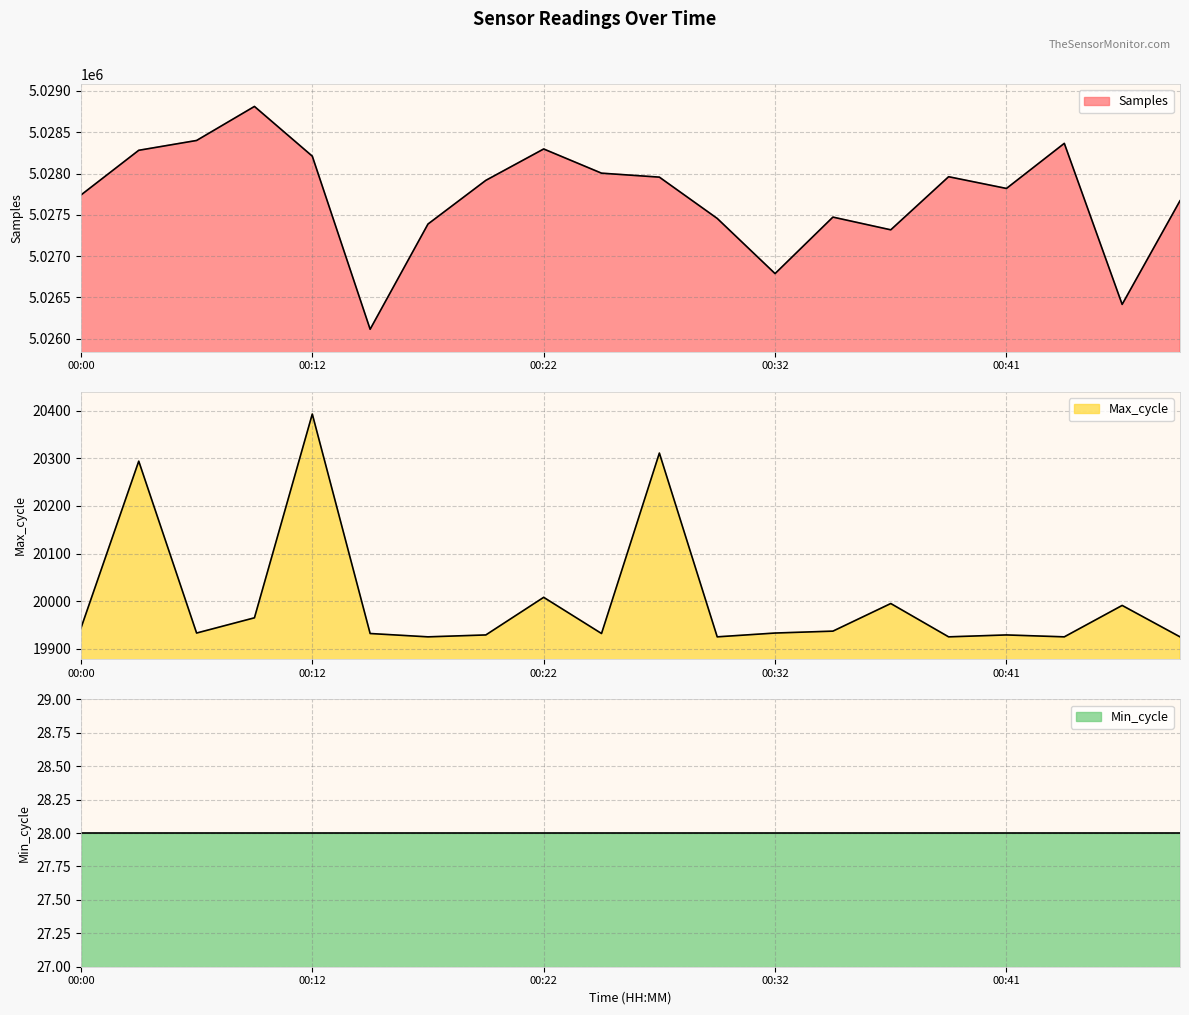

What is the difference between the maximum and second lowest values in the Max_cycle series?

468